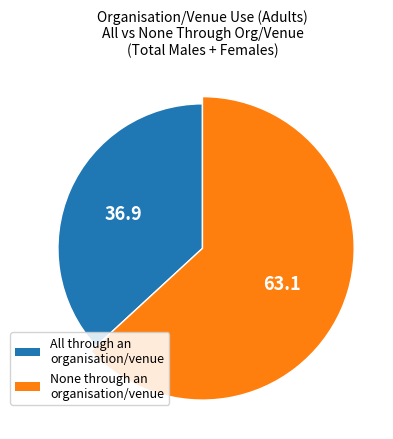

True or false: Males Total accounts for 65% of the total.

False